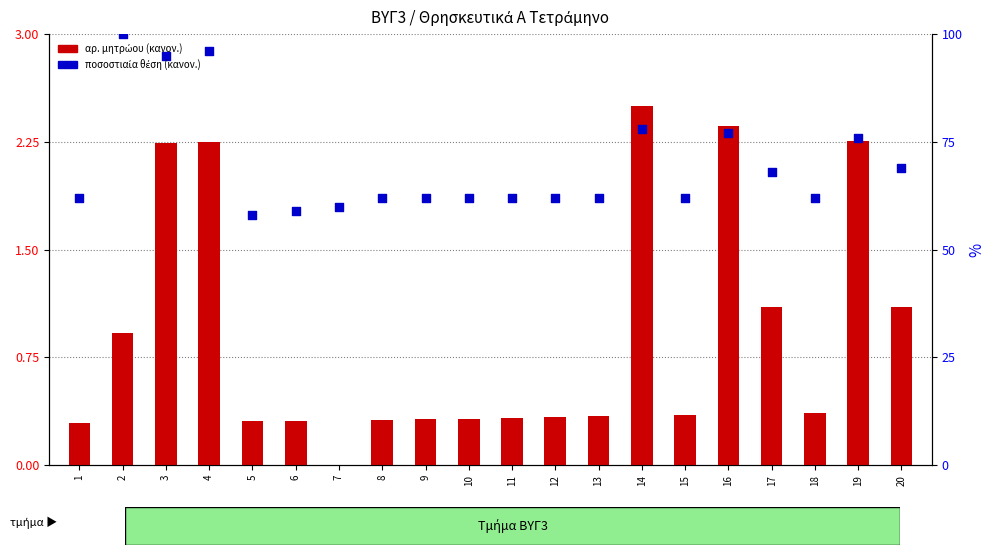

At how many categories does at least one series exceed 2?

8